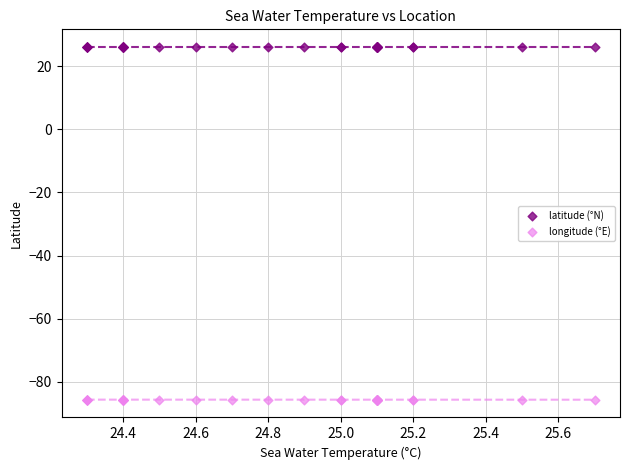

Which series contains the highest Y value?

latitude (°N)